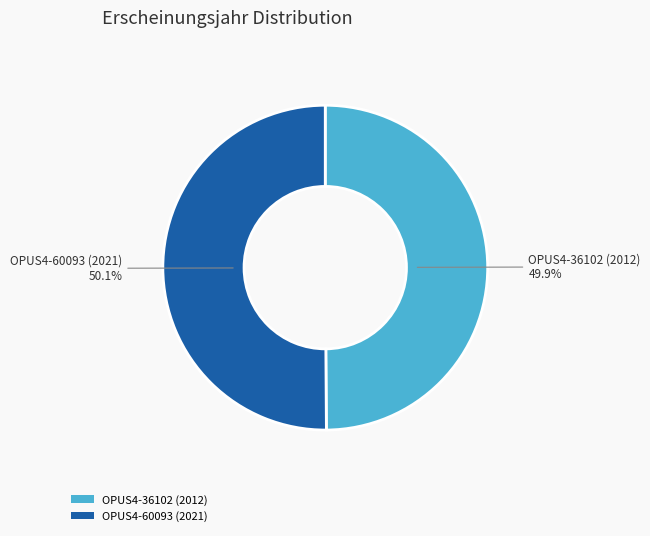

Approximately how many times larger is the value at OPUS4-60093 (2021) compared to OPUS4-36102 (2012)?

1.0